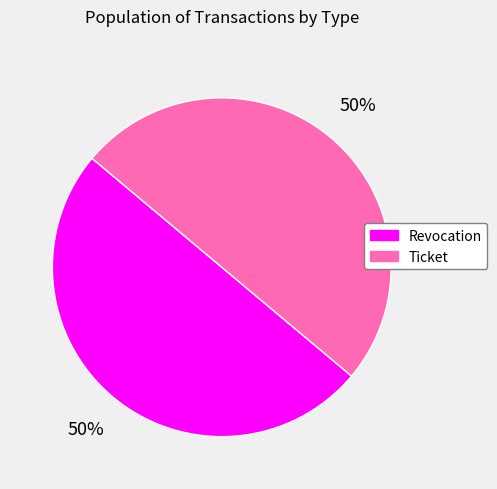

To the nearest percent, what is the average slice percentage?

50%